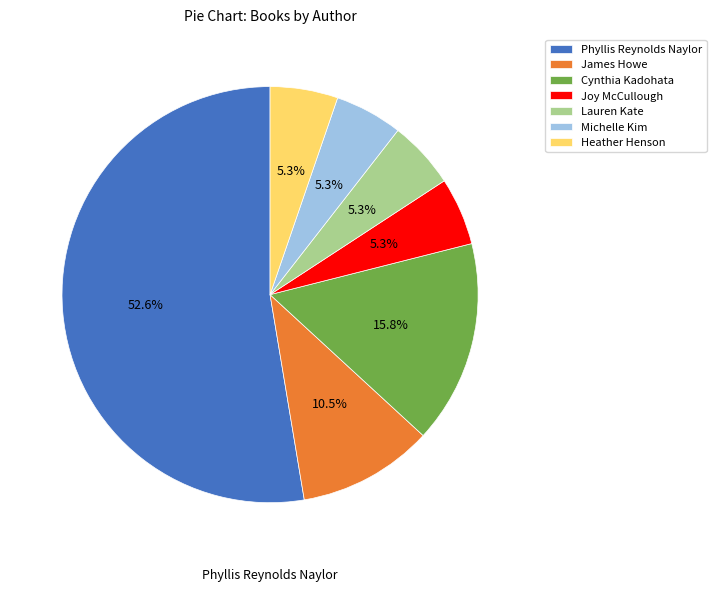

What percentage is NOT represented by Joy McCullough?

94.7%